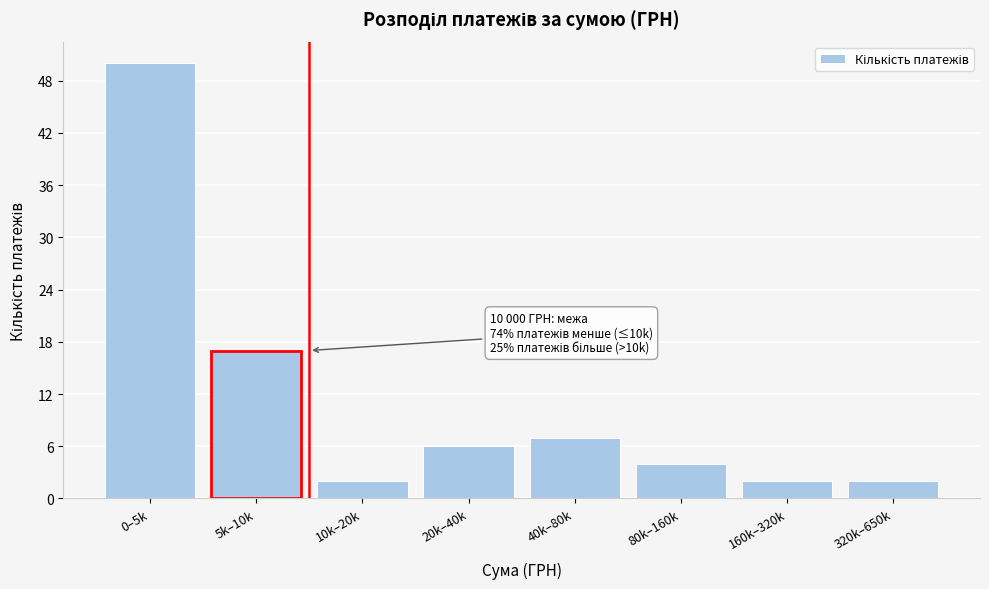

Reading right to left, list all the values displayed in this chart.

320k–650k=2	160k–320k=2	80k–160k=4	40k–80k=7	20k–40k=6	10k–20k=2	5k–10k=17	0–5k=50